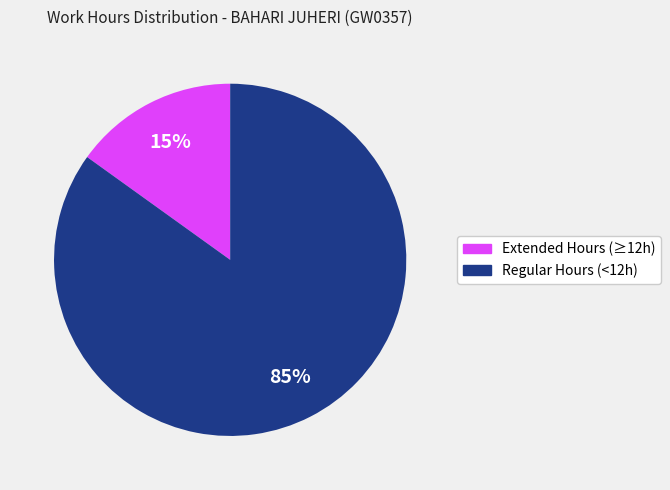

Is there a majority slice in this chart?

Yes